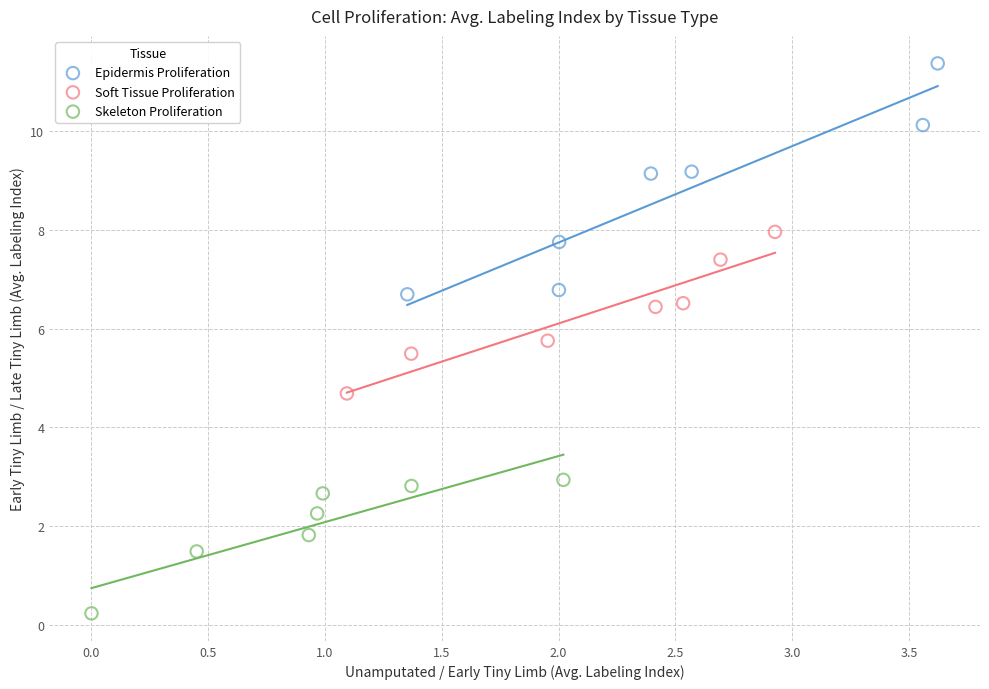

Which series contains the lowest Y value?

Skeleton Proliferation